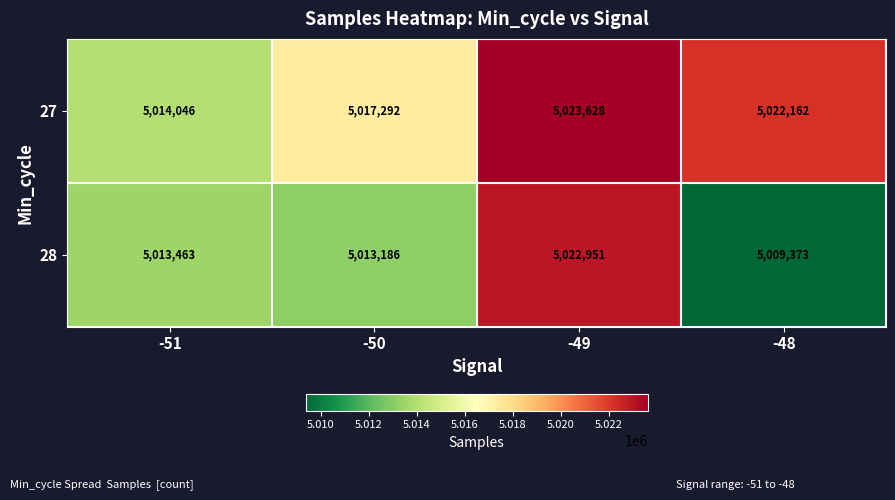

Which category has the highest value across all series?

-49